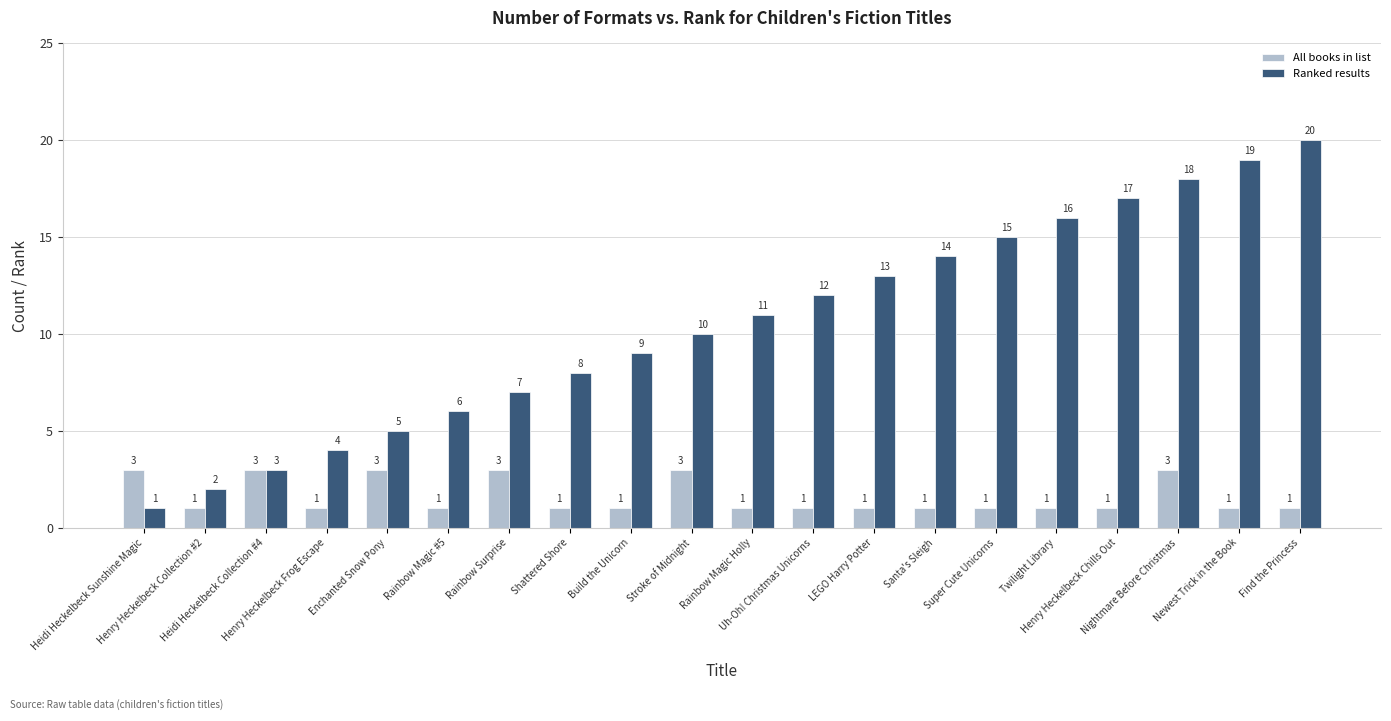

What is the difference between the maximum and minimum values in the All books in list series?

2